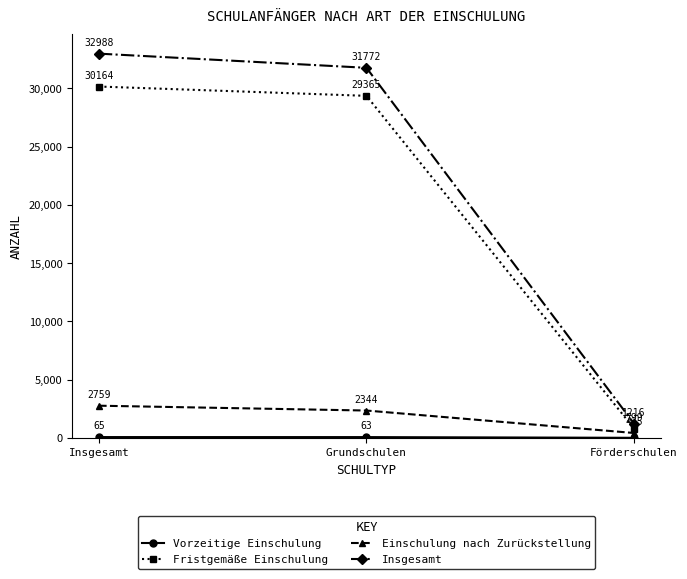

What is the value of the Einschulung nach Zurückstellung point at the 2nd from the left?

2344